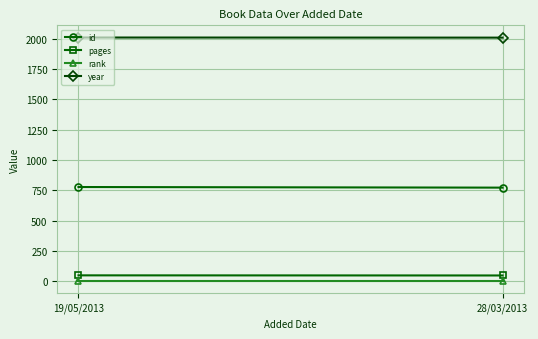

How many lines are shown in the chart?

4